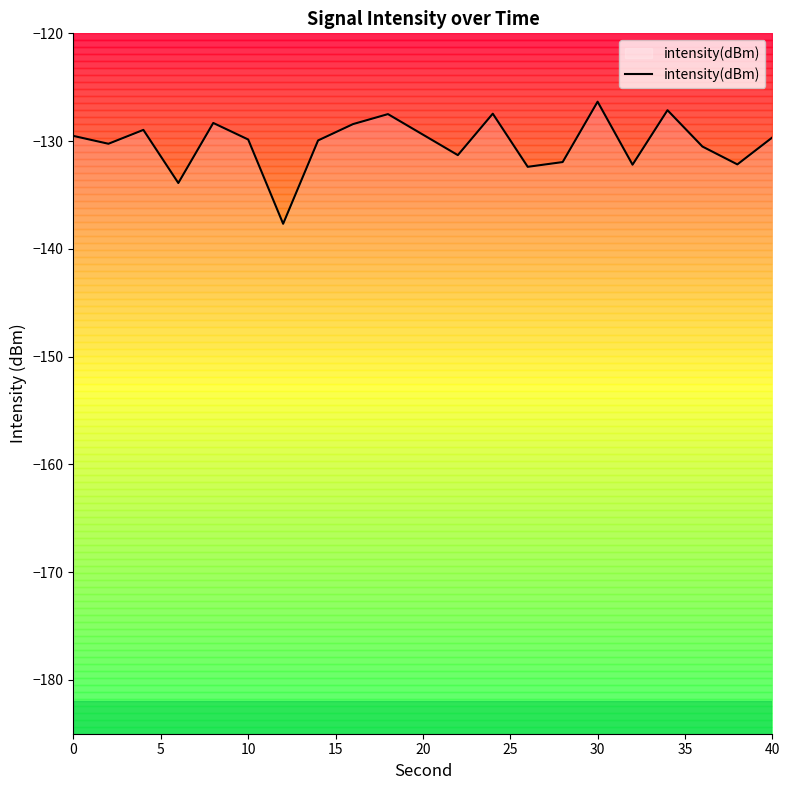

What is the highest value of the intensity(dBm) series?

-126.3